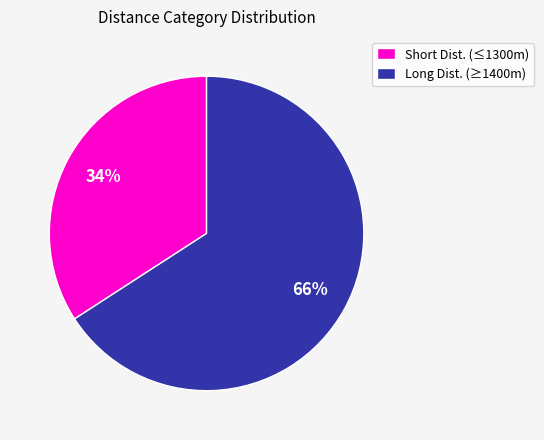

What is the ratio of the value at Long Dist. (≥1400m) to the value at Short Dist. (≤1300m)?

1.9